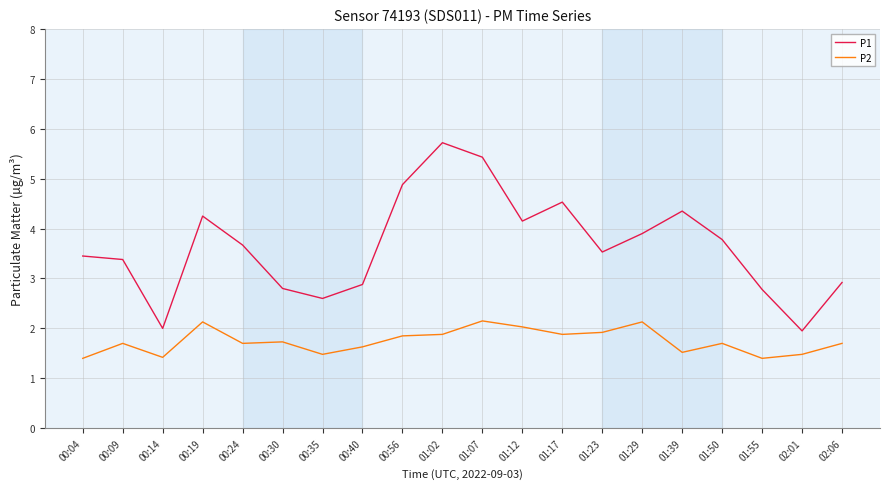

Is the value of P1 at 01:55 greater than the value of P2 at 01:12?

Yes